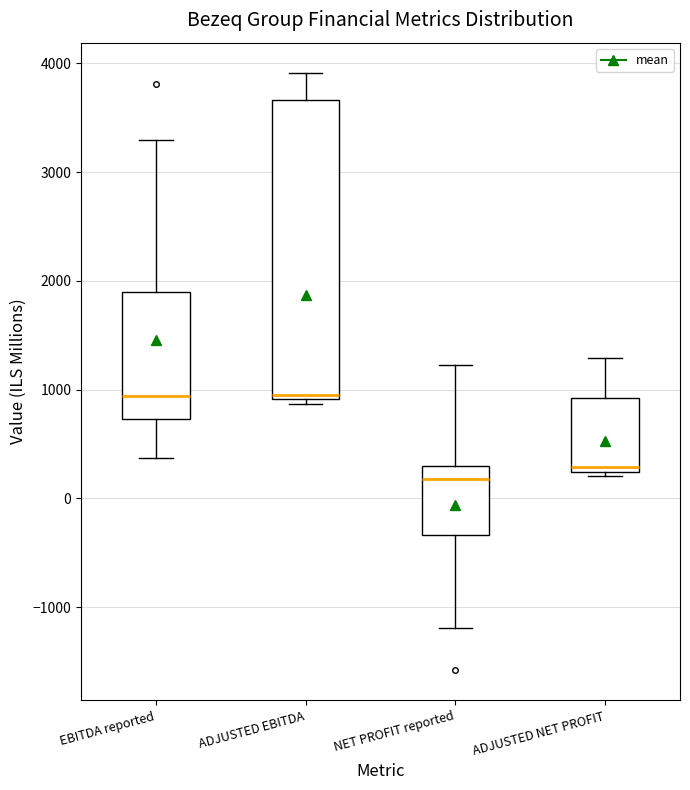

Reading left to right, transcribe this box plot: for each box, give where its median line is, the range the box spans, and where its two whiskers end, as read against the y-axis. The values are not printed on the chart, so give them approximately, as read against the axis.

EBITDA reported: median 900, box 700 to 1900, whiskers 400 to 3300
ADJUSTED EBITDA: median 900 (just above the box's lower edge), box 900 to 3700, whiskers 900 (just below the box's lower edge) to 3900
NET PROFIT reported: median 200, box -300 to 300, whiskers -1200 to 1200
ADJUSTED NET PROFIT: median 300, box 200 to 900, whiskers 200 (just below the box's lower edge) to 1300